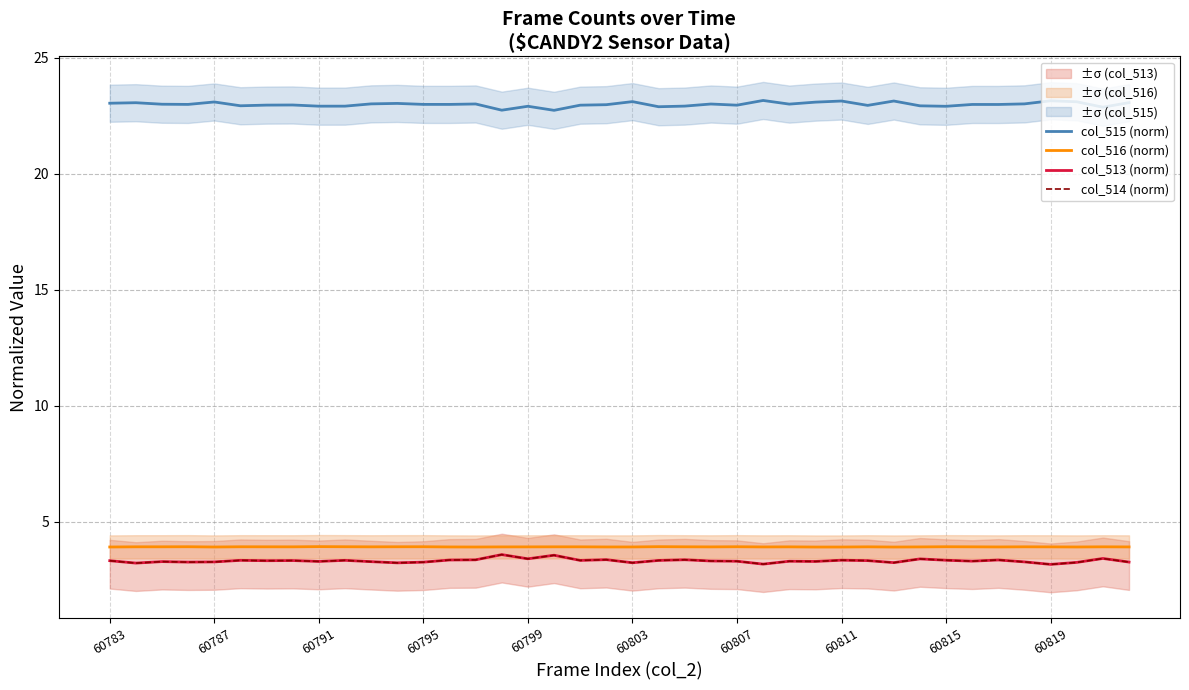

True or false: col_516 (norm) and col_513 (norm) cross at least once.

False